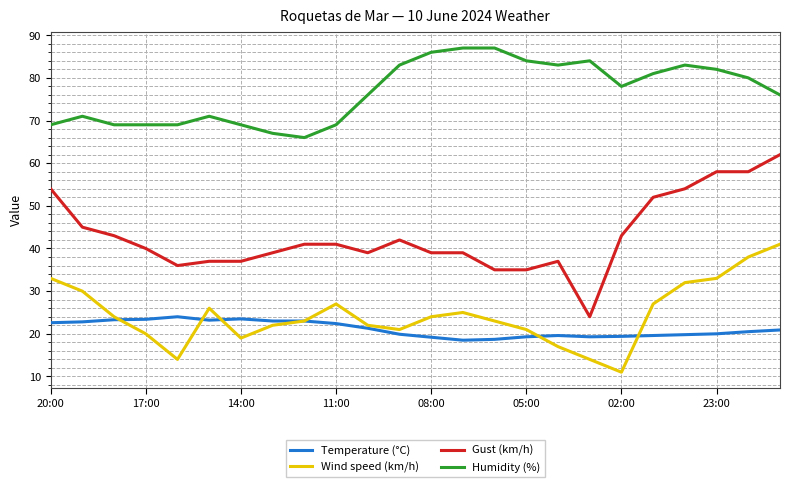

True or false: Gust (km/h) and Humidity (%) cross at least once.

False